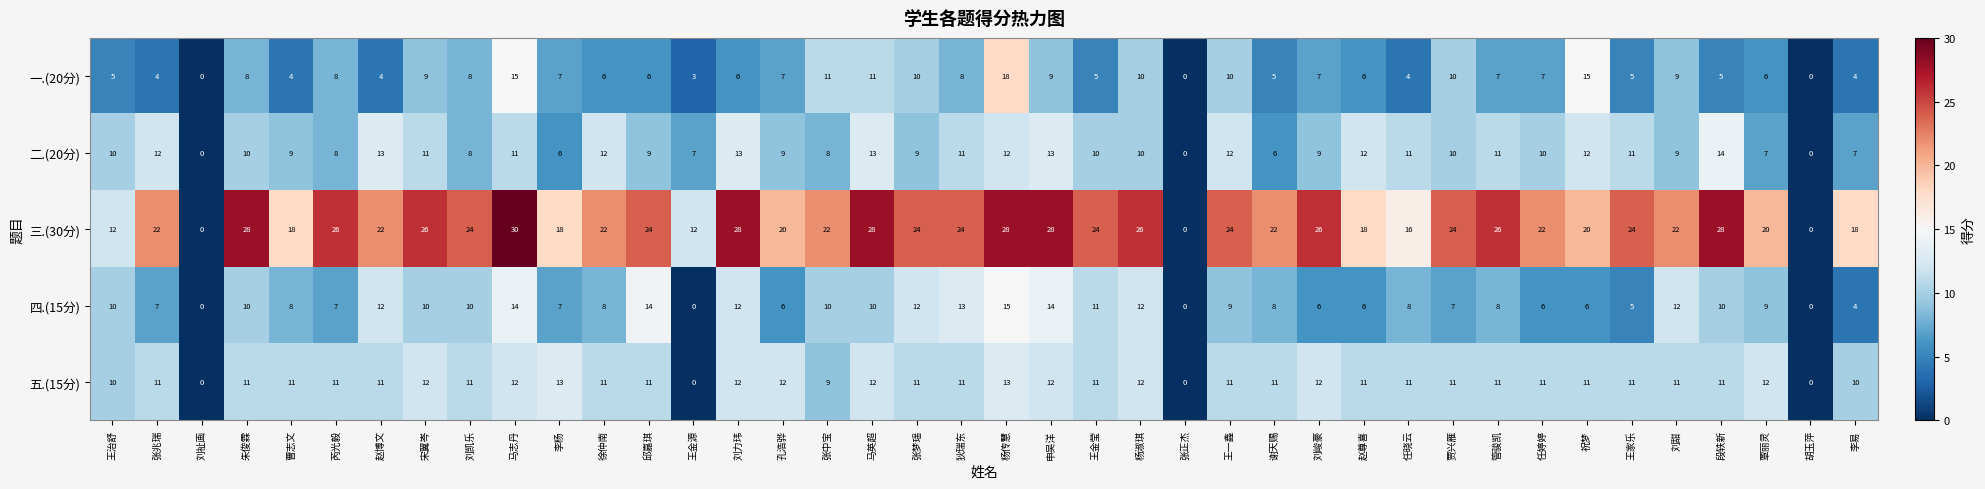

What is the average value of the 四.(15分) series?

8